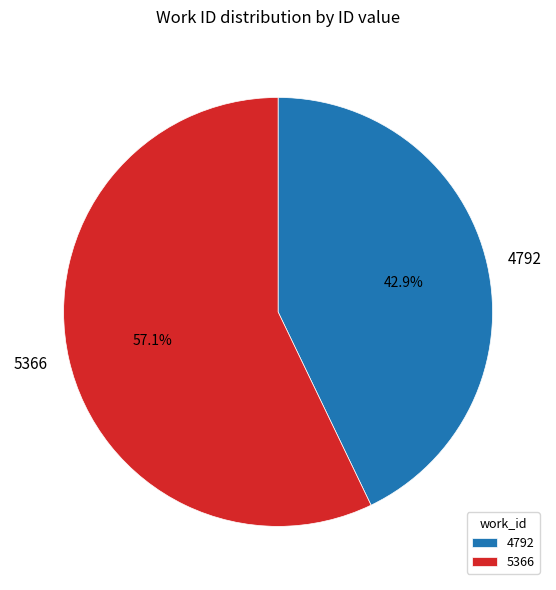

To the nearest percent, what percentage of the pie is 5366?

57%